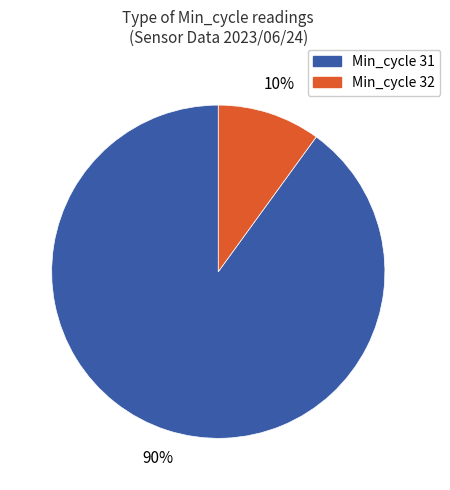

Combined, do Min_cycle 31 and Min_cycle 32 account for over 50%?

Yes